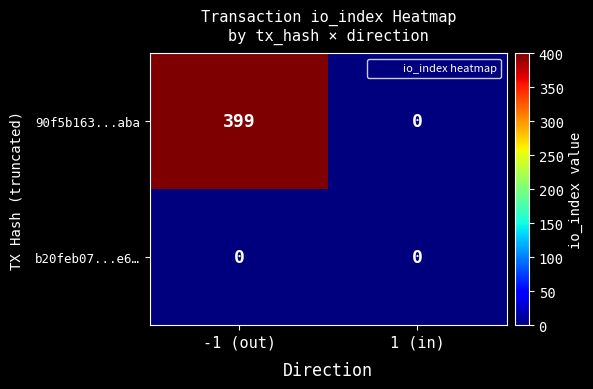

What is the sum of the 90f5b163...aba values at 1 (in) and -1 (out)?

399